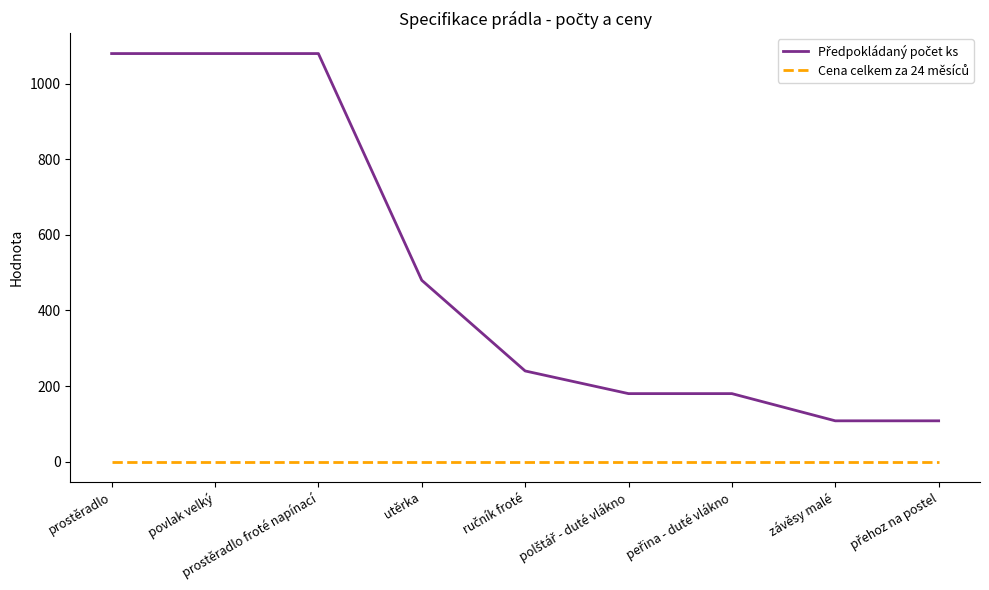

What is the spread (max minus min) of values at povlak velký?

1080